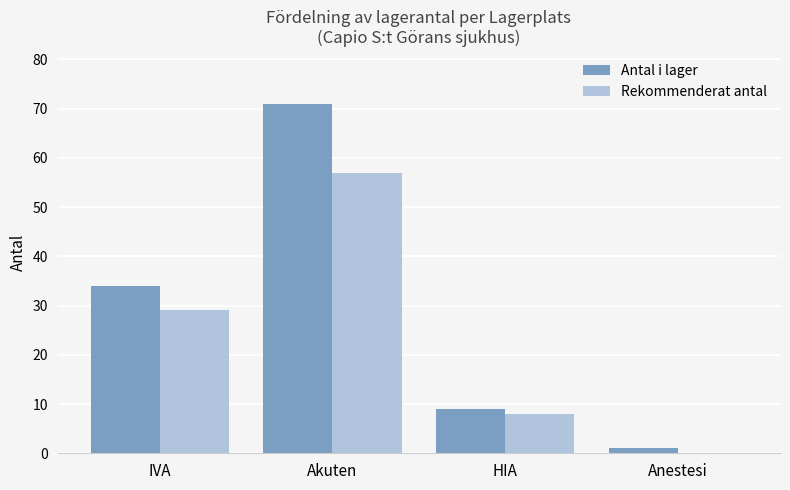

Are the bars horizontal?

No